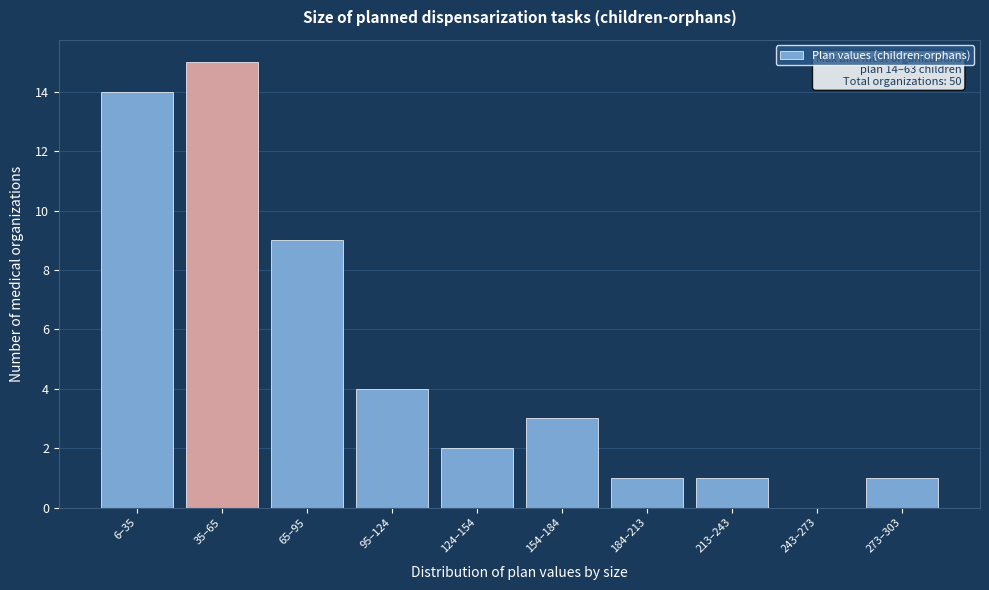

Reading left to right, transcribe all the data shown in this chart.

6–35=14	35–65=15	65–95=9	95–124=4	124–154=2	154–184=3	184–213=1	213–243=1	243–273=0	273–303=1